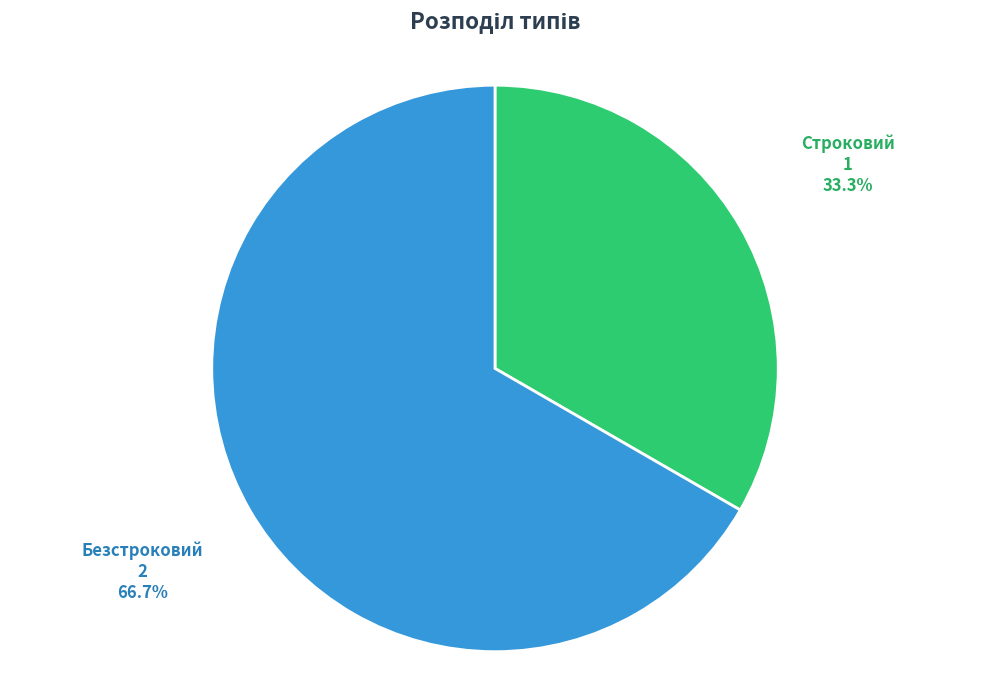

What is the ratio of the value at Строковий to the value at Безстроковий?

0.5